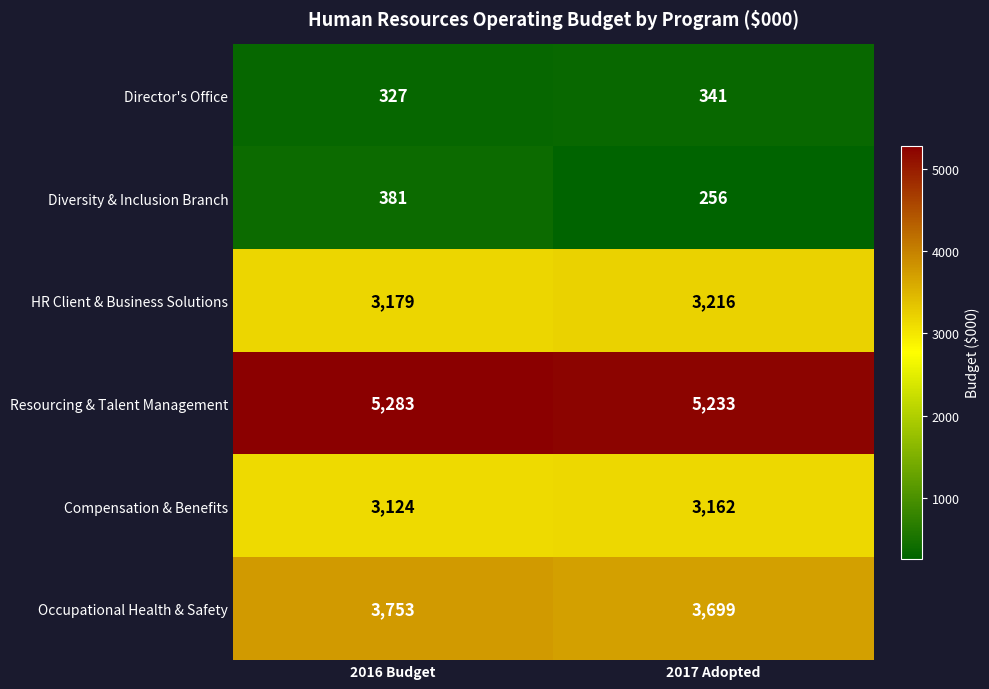

Which series changed the most between 2016 Budget and 2017 Adopted?

Diversity & Inclusion Branch